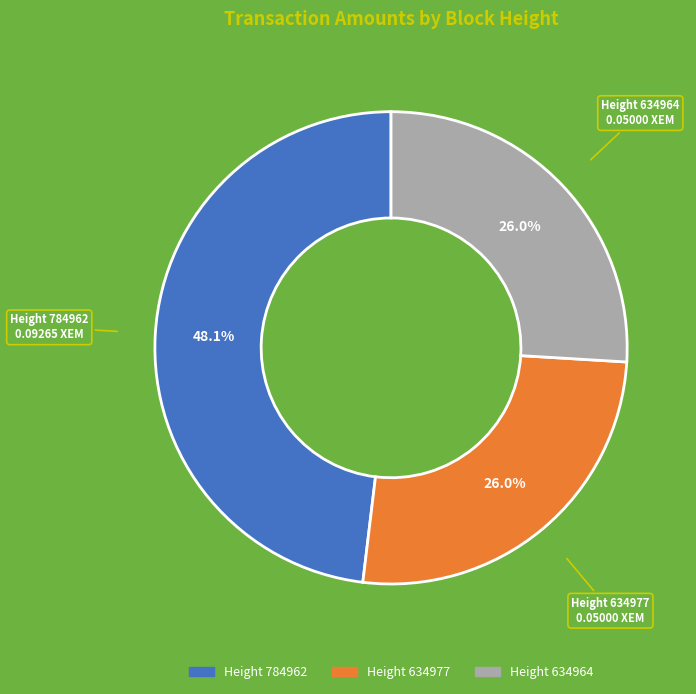

How many slices are in this pie chart?

3